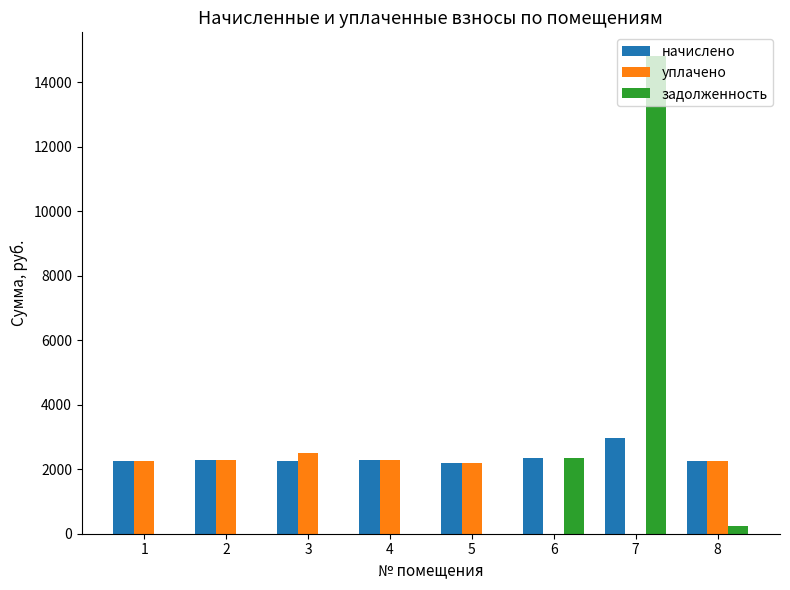

What is the greatest value displayed?

14812.6